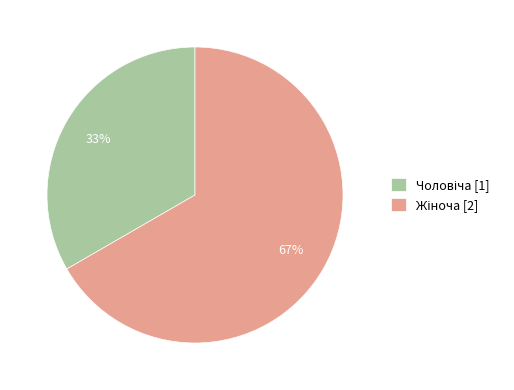

To the nearest percent, what is the average slice percentage?

50%